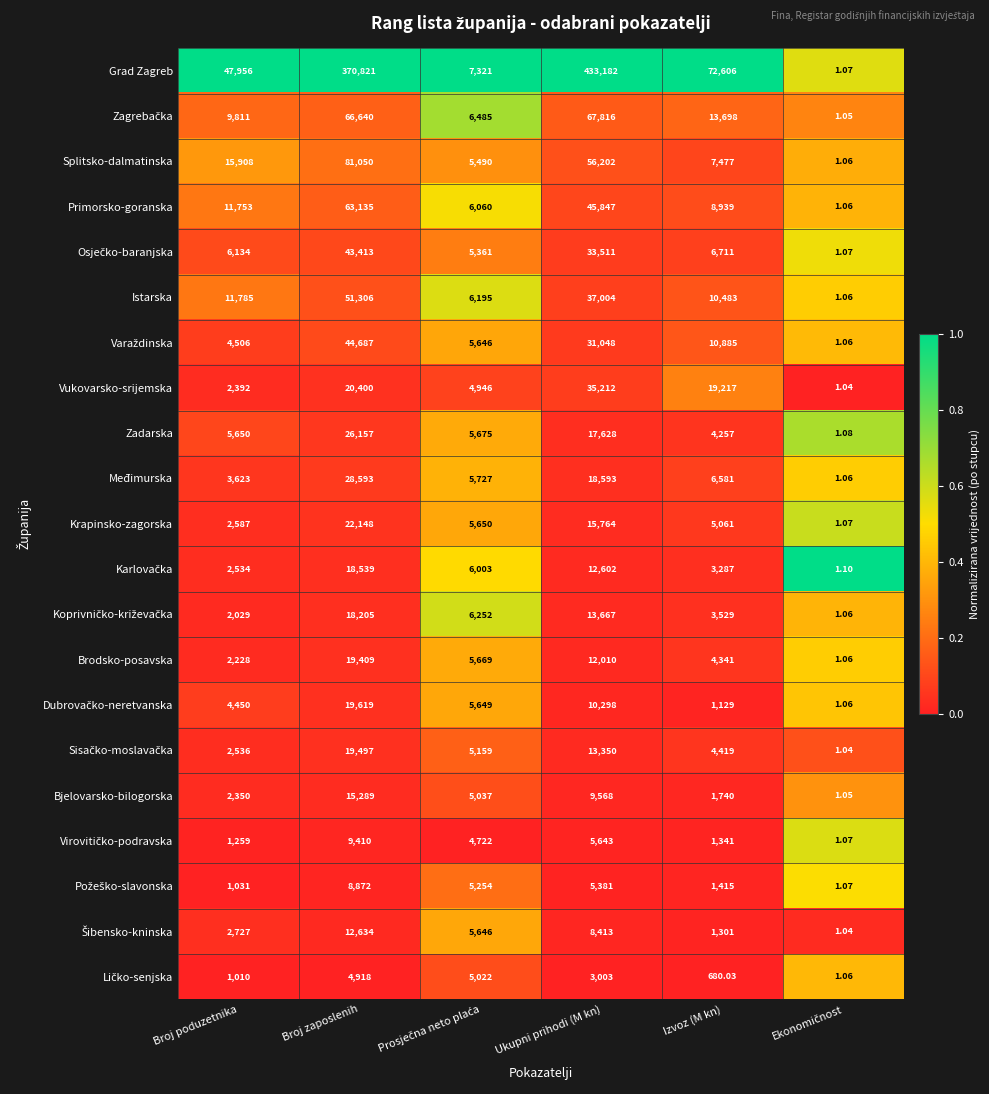

How many data points does each series have?

6